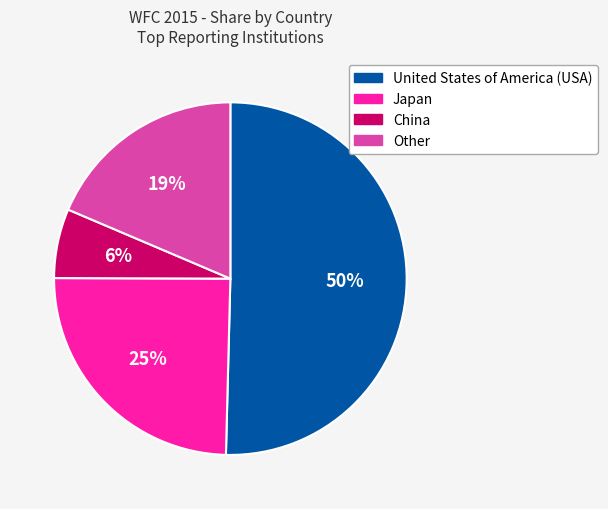

Does China account for over 50% of the chart?

No